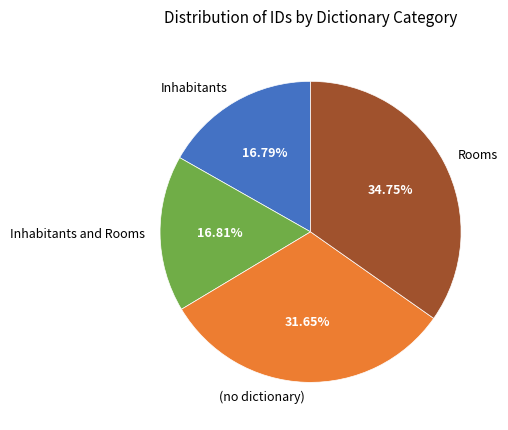

What is the largest slice in the pie chart?

Rooms